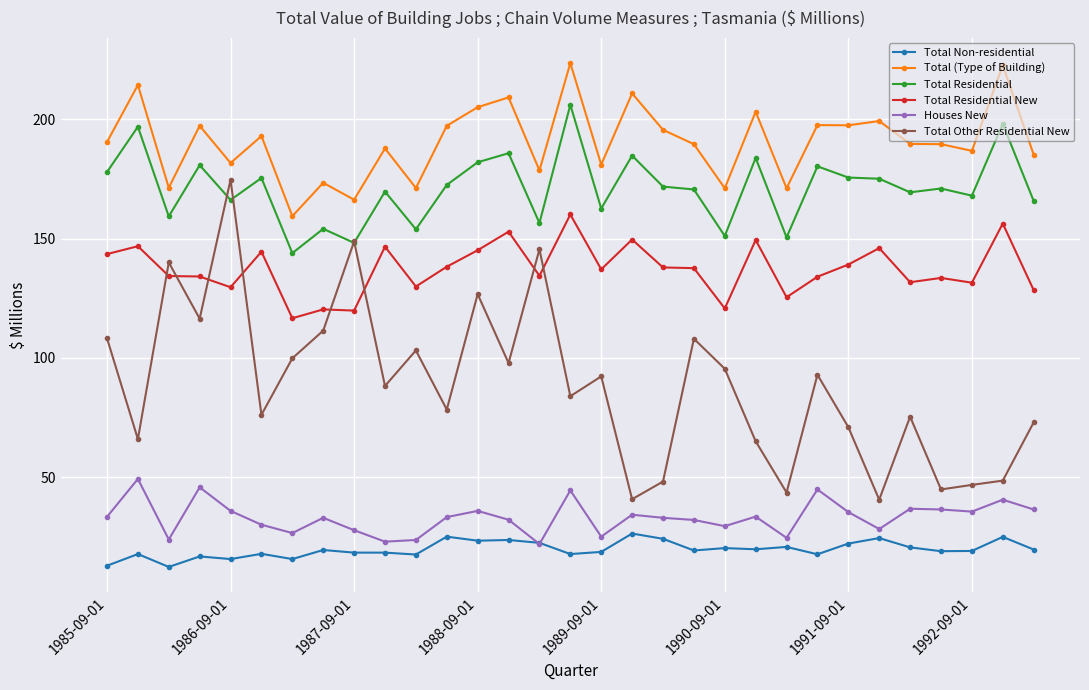

What is the maximum value for Total Residential?

206.1